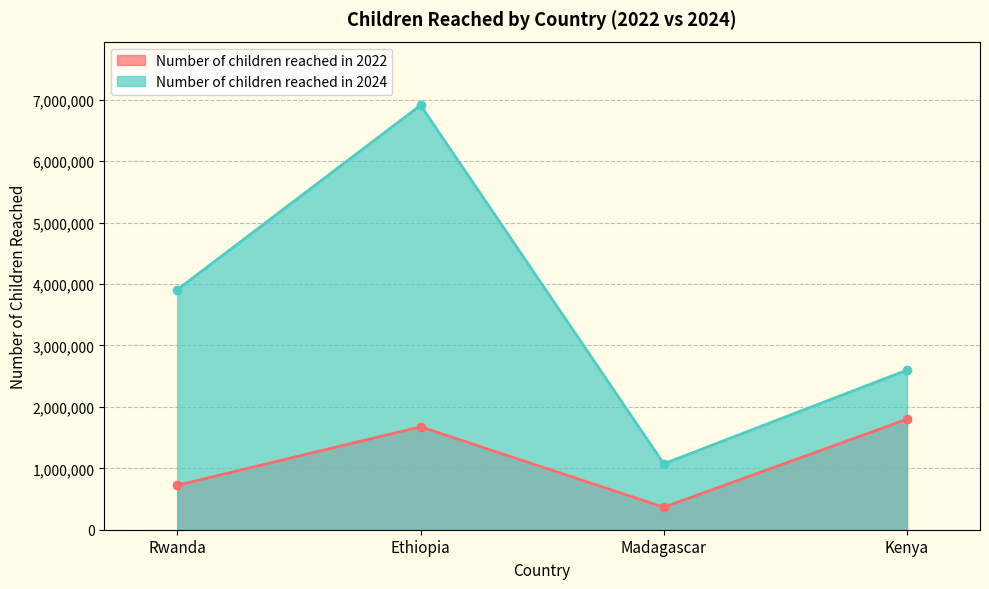

What is the minimum value shown in the chart?

366693